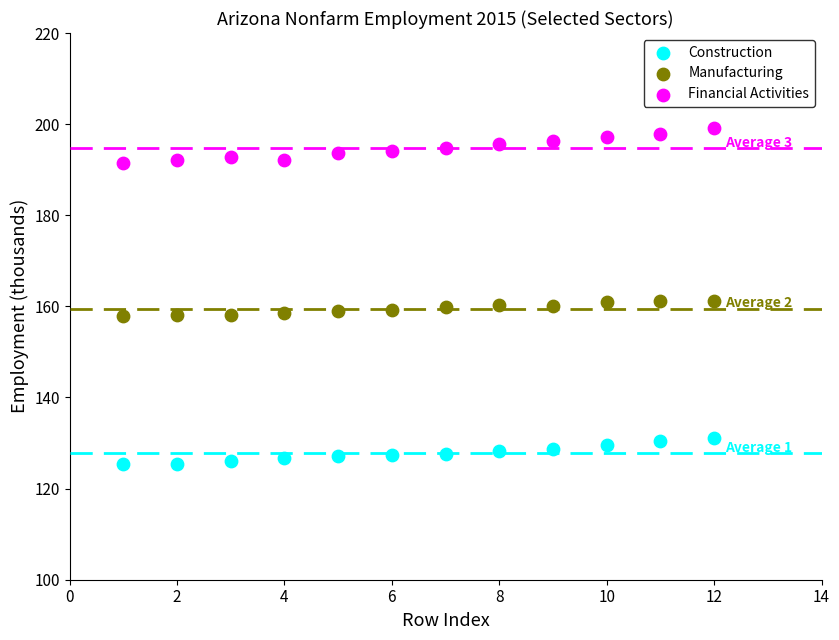

Across all data points, what is the range of X values (max minus min)?

11.0